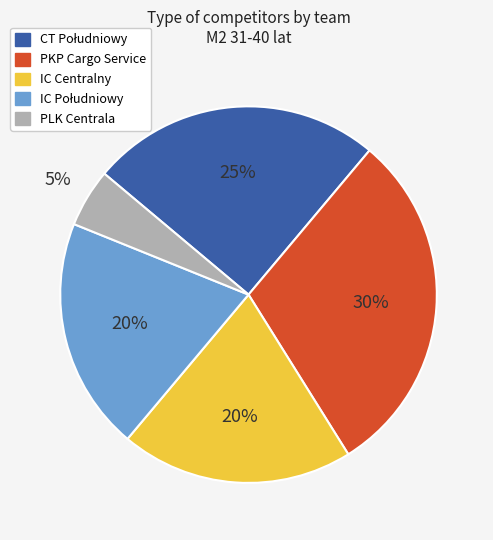

How many slices are in this pie chart?

5